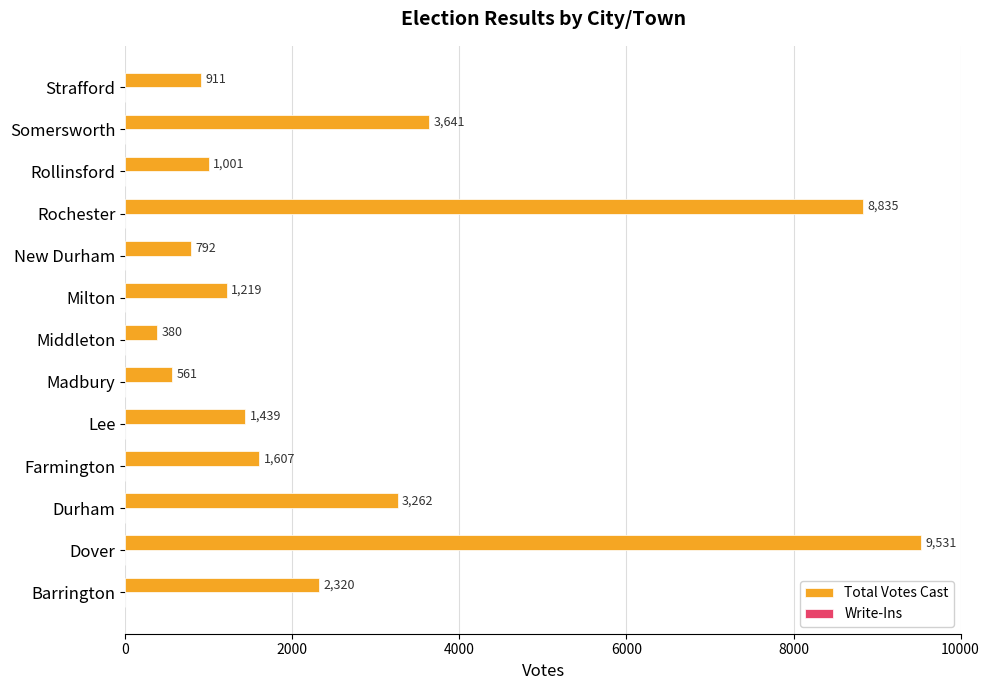

List the labels in order of value, largest first.

Dover, Rochester, Somersworth, Durham, Barrington, Farmington, Lee, Milton, Rollinsford, Strafford, New Durham, Madbury, Middleton